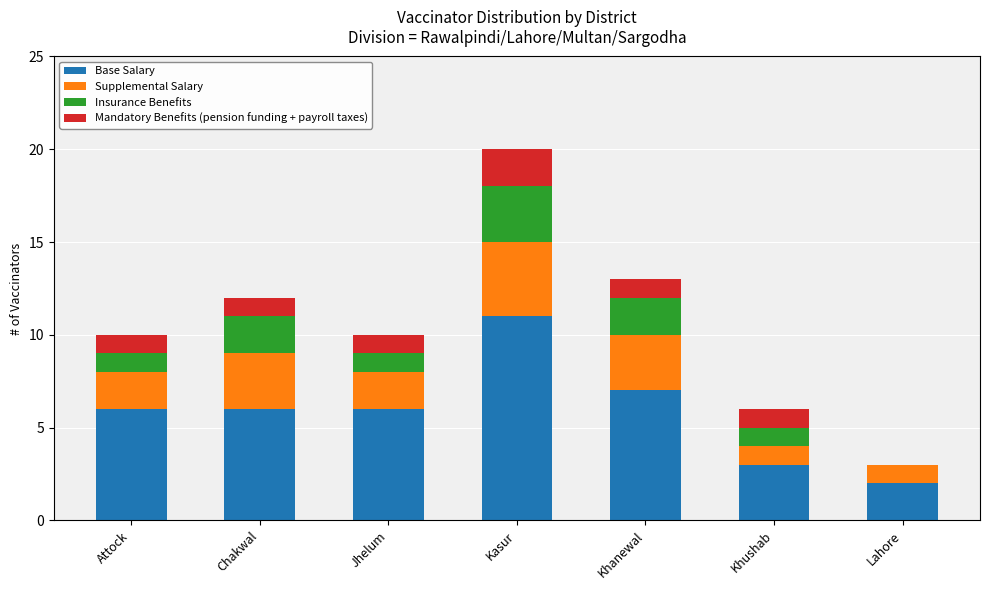

Reading left to right, what are the values for Base Salary?

Attock=6	Chakwal=6	Jhelum=6	Kasur=11	Khanewal=7	Khushab=3	Lahore=2